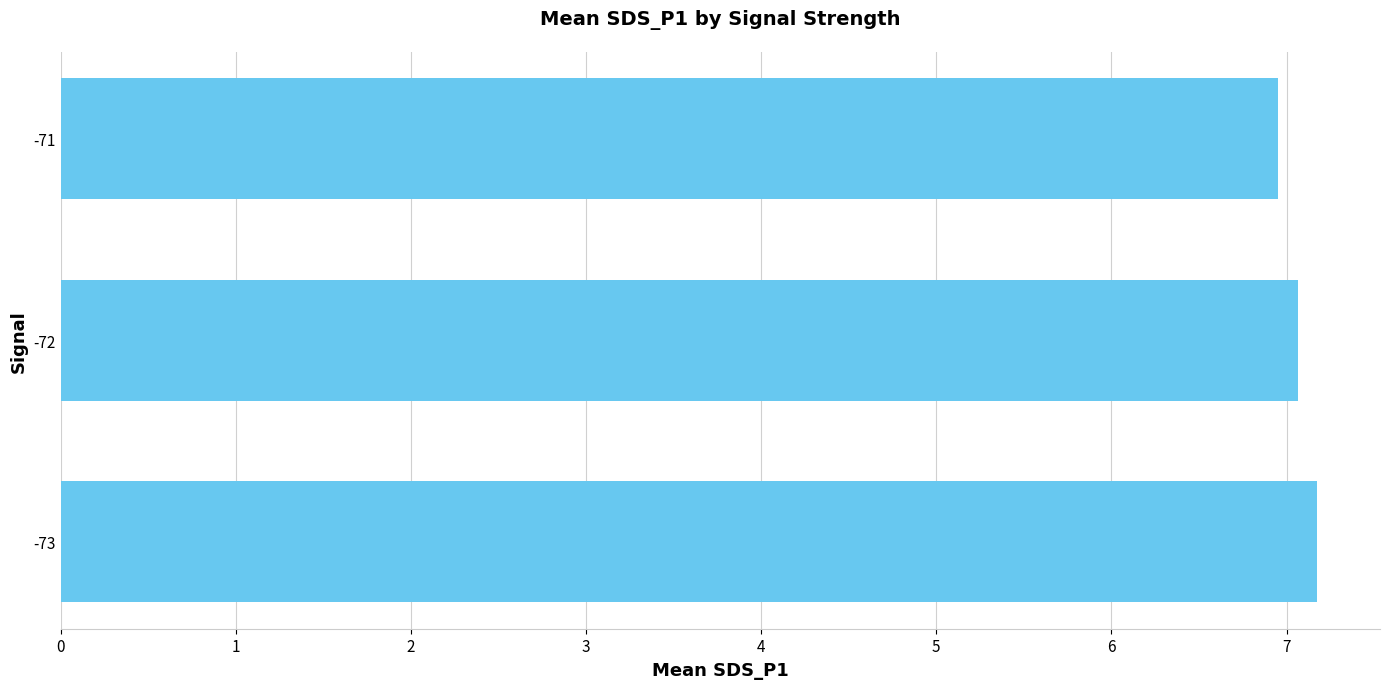

List the labels in order of value, largest first.

-73, -72, -71